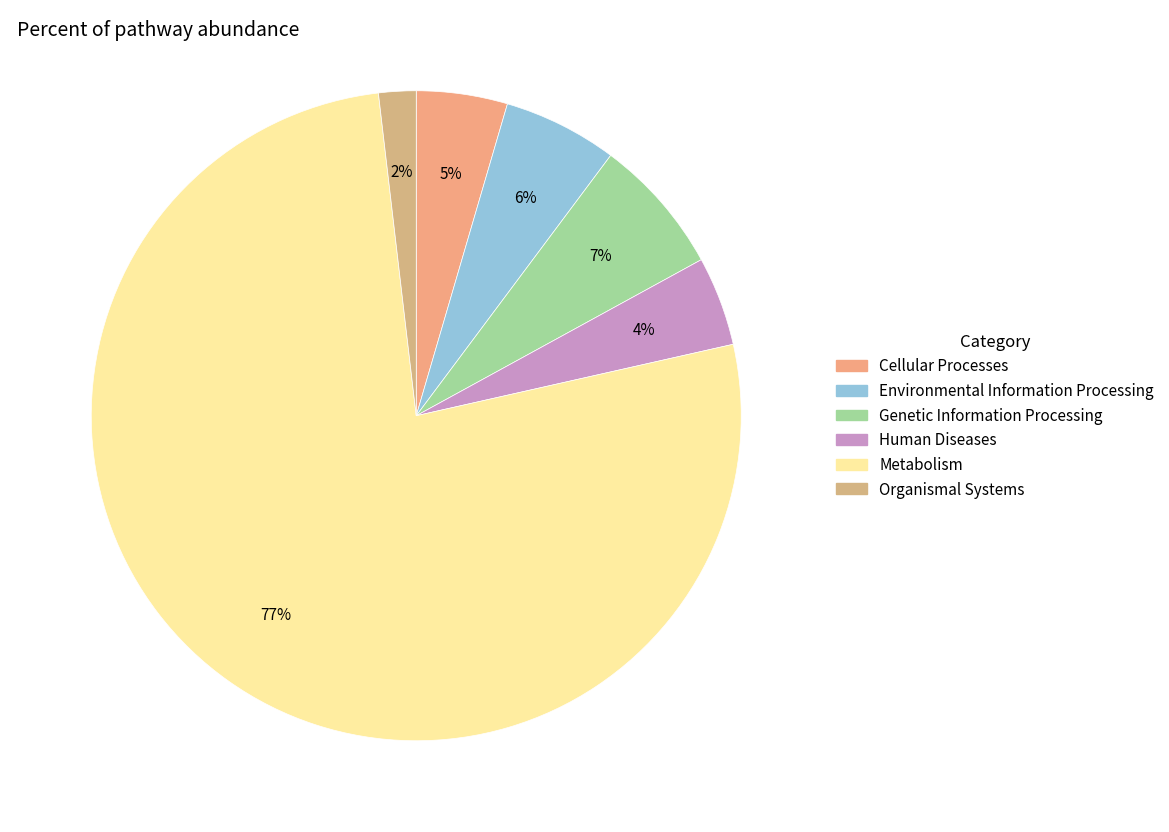

Which slice is the largest?

Metabolism